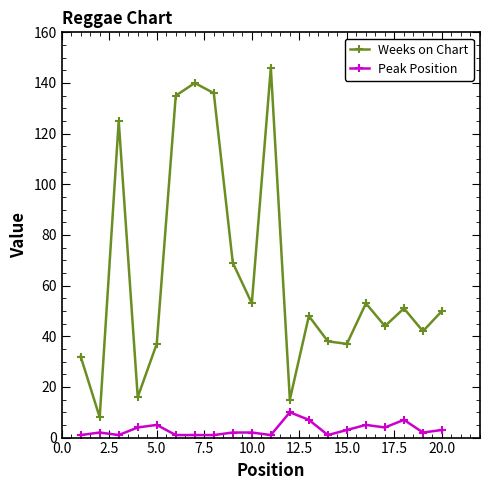

What is the difference between the second highest and minimum values in the Weeks on Chart series?

132